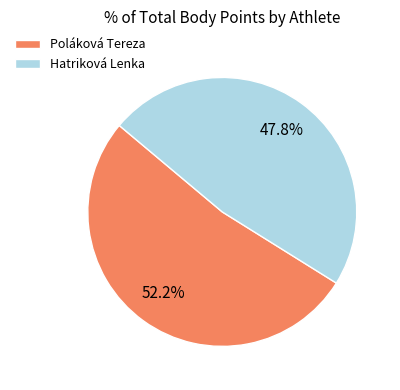

To the nearest percent, what percentage of the pie is Hatriková Lenka?

48%